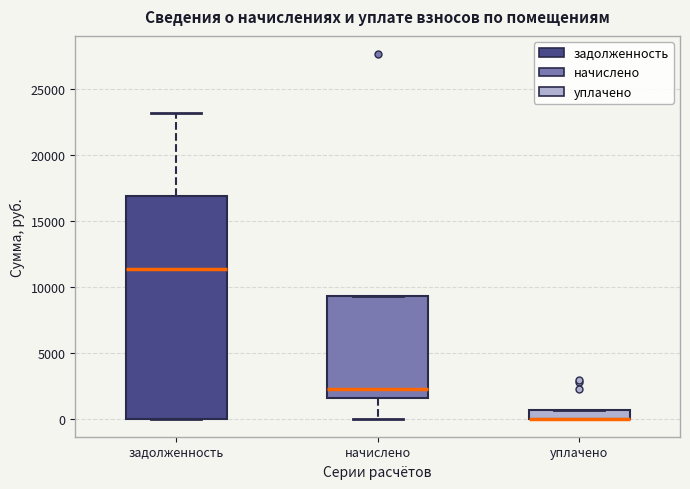

Where is the upper edge of the box for уплачено on the y-axis? The values are not printed on the chart, so give them approximately, as read against the axis.

500